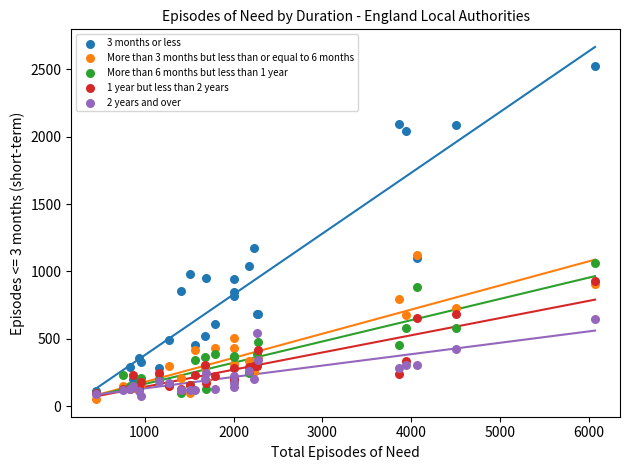

What are all the series names shown in the legend?

3 months or less, More than 3 months but less than or equal to 6 months, More than 6 months but less than 1 year, 1 year but less than 2 years, 2 years and over